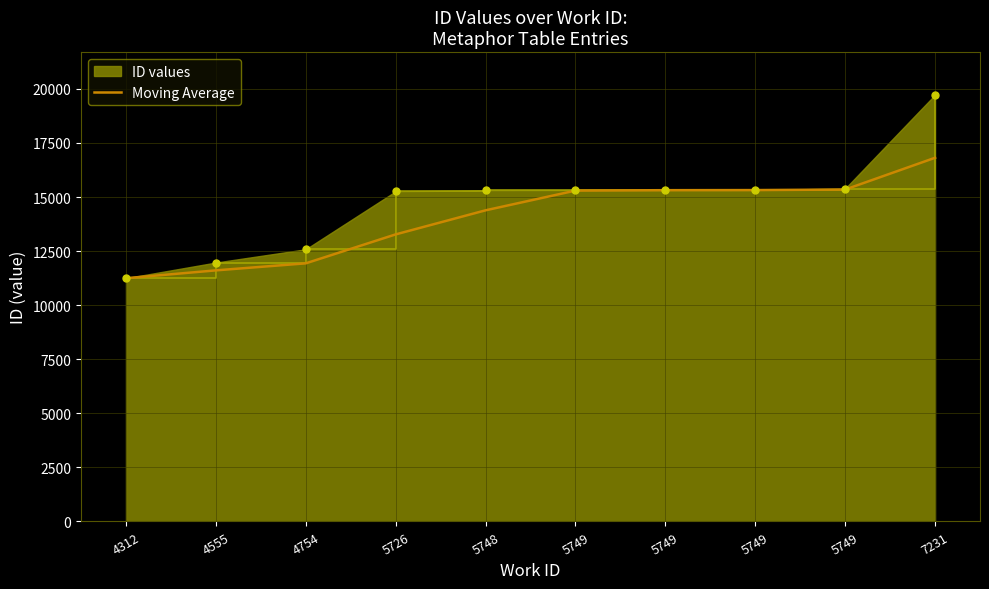

Between 4312 and 5726, which is larger?

5726